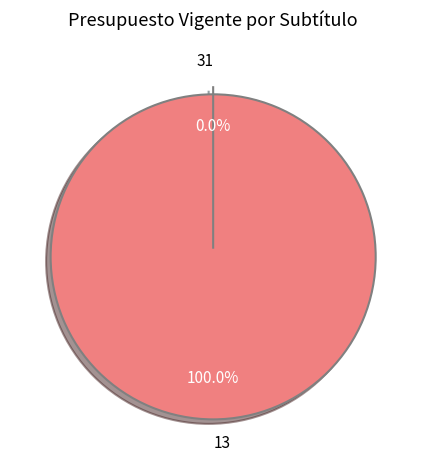

Does any single category account for the majority?

Yes